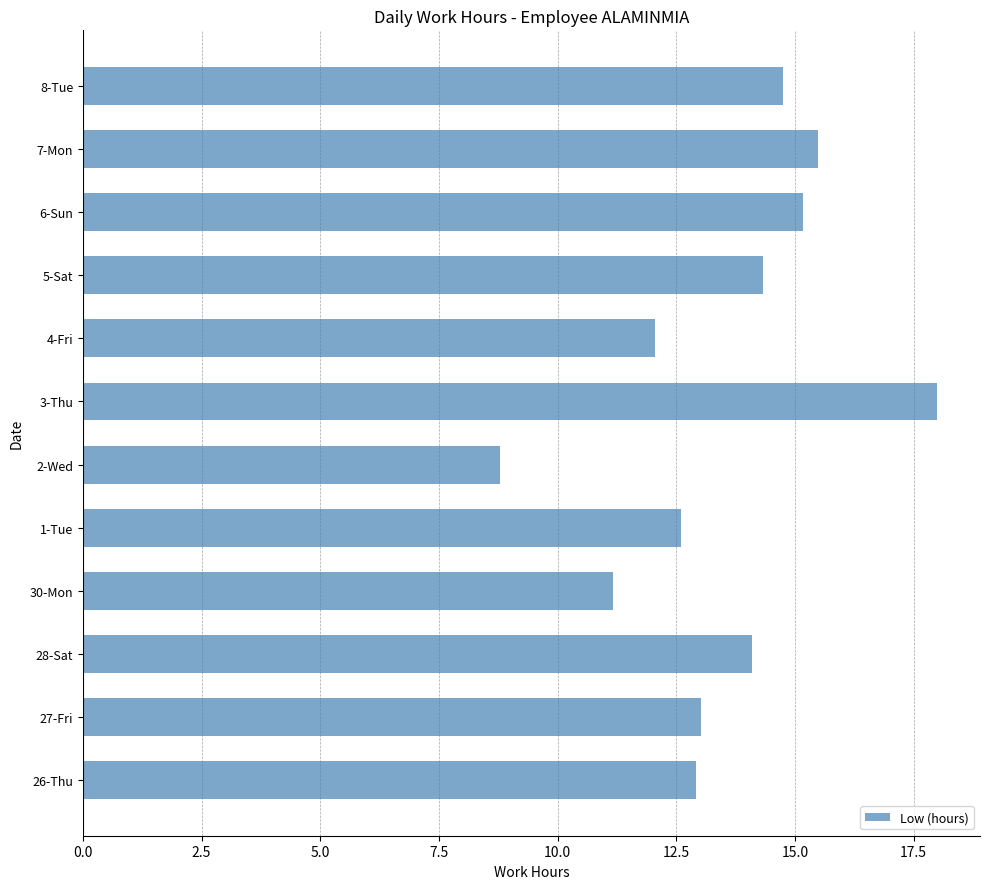

Between 7-Mon and 27-Fri, which is larger?

7-Mon